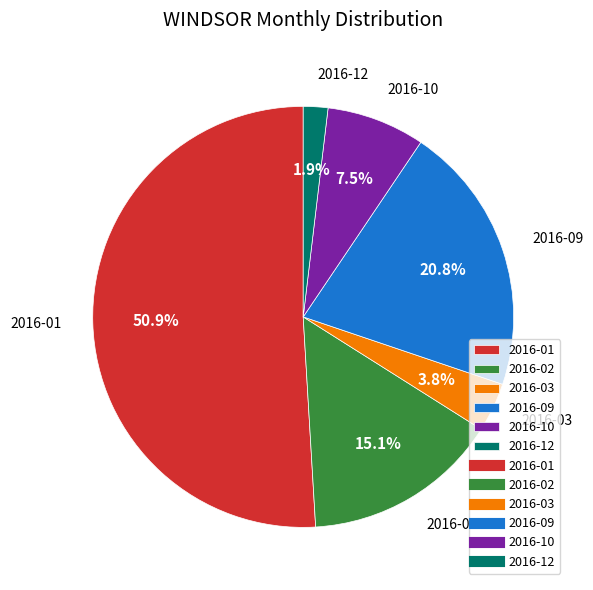

What is the largest slice in the pie chart?

2016-01